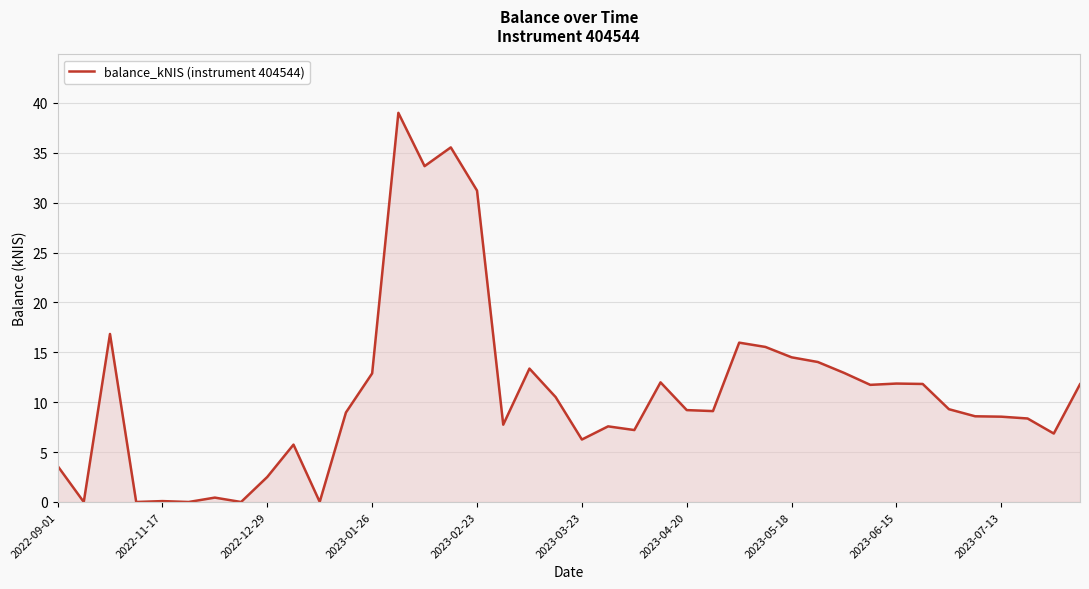

What is the maximum value shown in the chart?

39.0